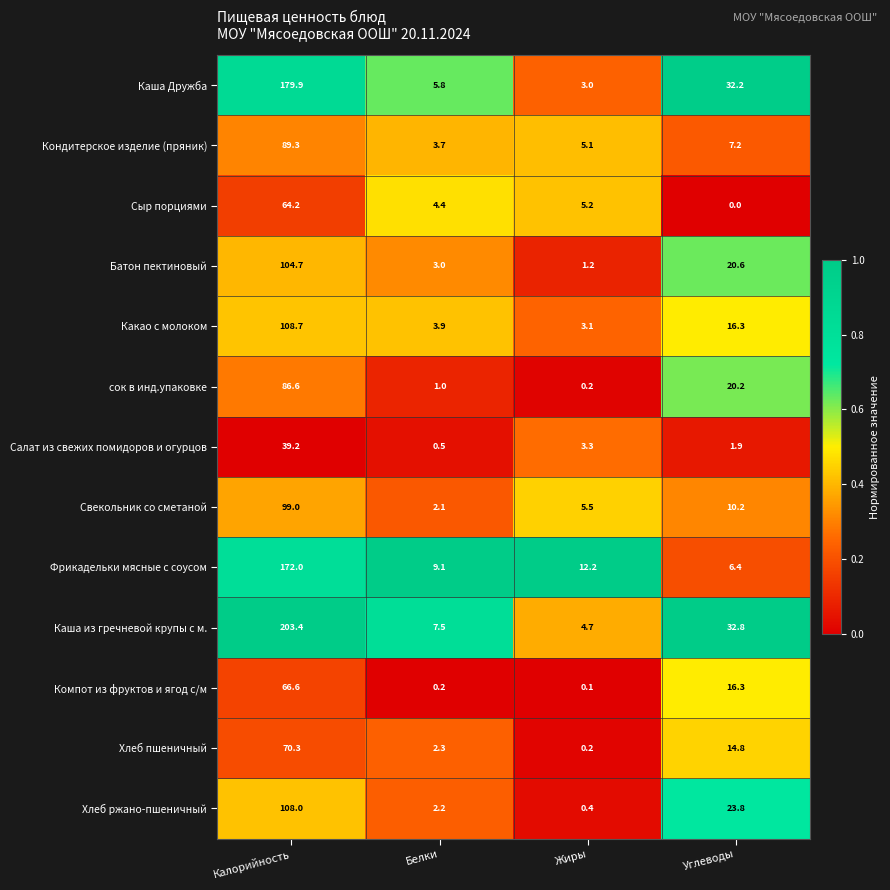

What is the maximum value shown in the chart?

203.4